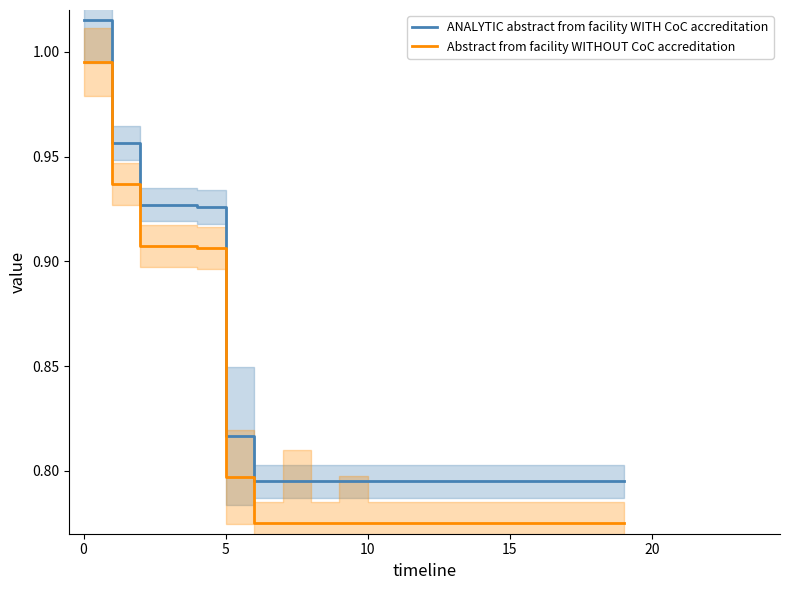

The Abstract from facility WITHOUT CoC accreditation series shows 0.5 at 10. True or false?

False